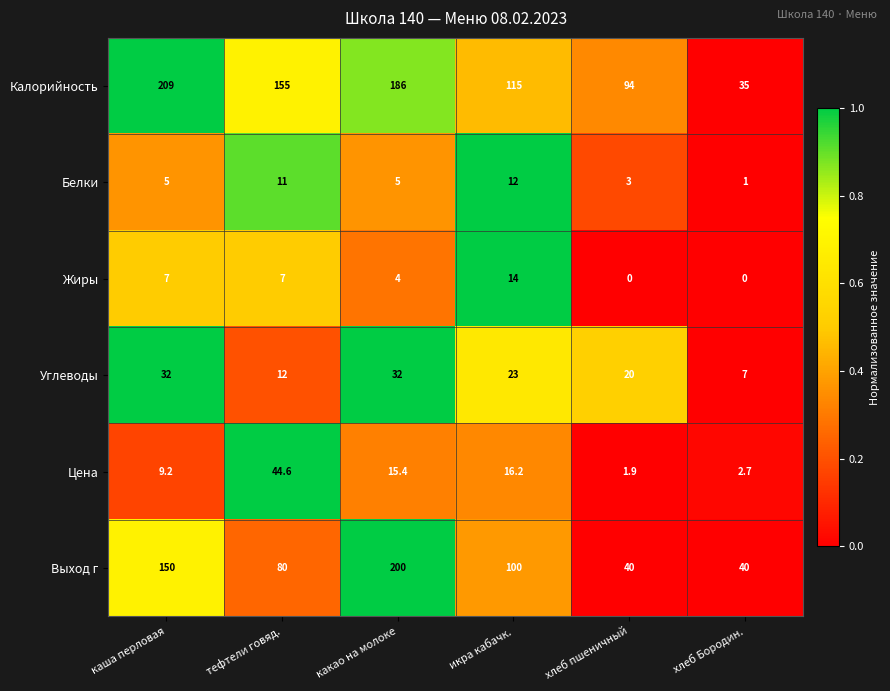

The Цена series shows 2.7 at хлеб Бородин.. True or false?

True